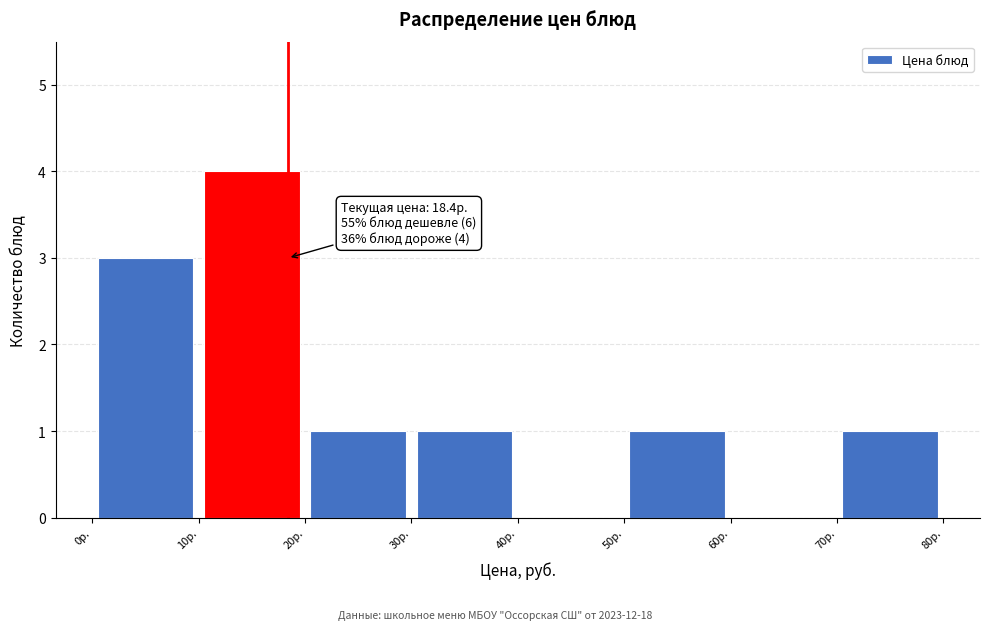

Which range on the x-axis has the tallest bar?

10 to 20